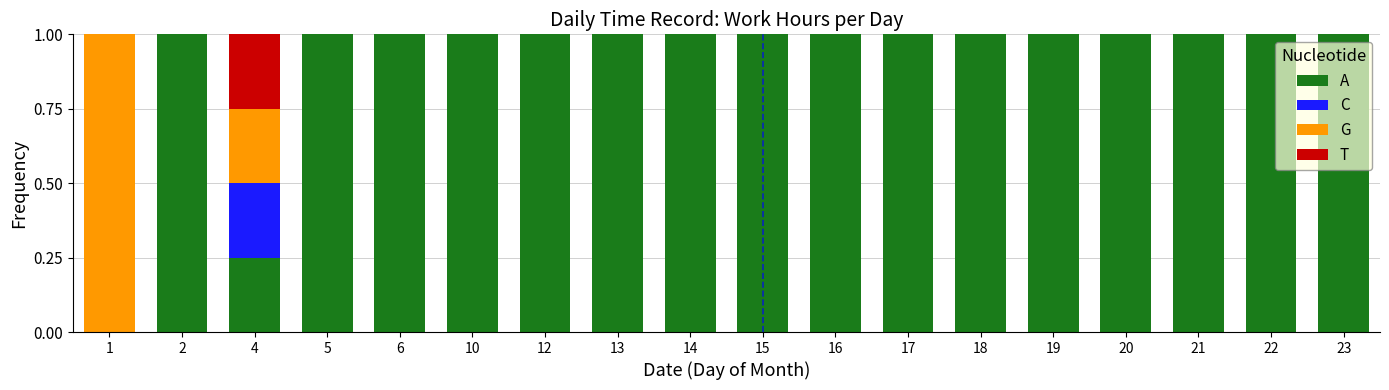

What is the total value across all series at 4?

1.0